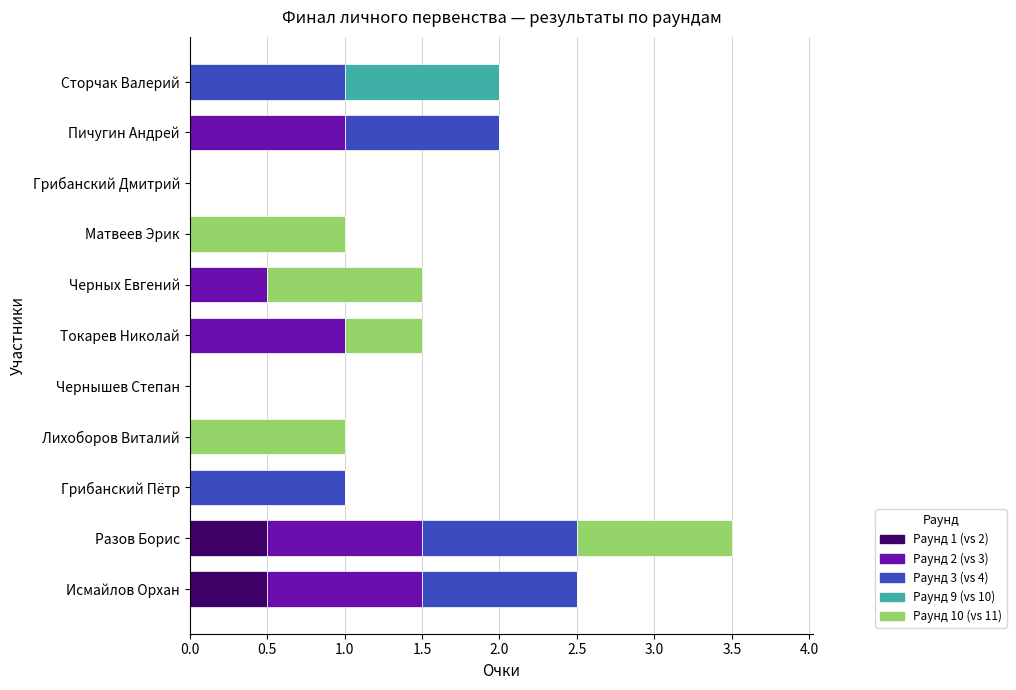

What is the maximum value for Раунд 1 (vs 2)?

0.5